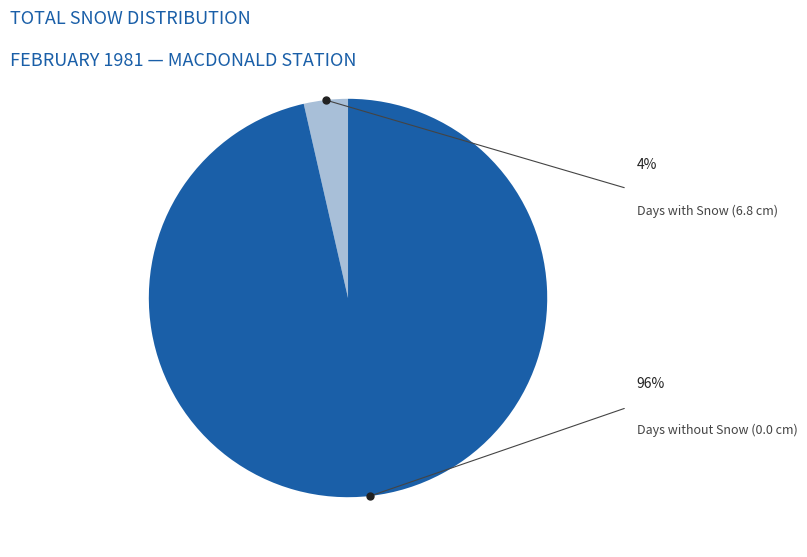

Does any single category account for the majority?

Yes